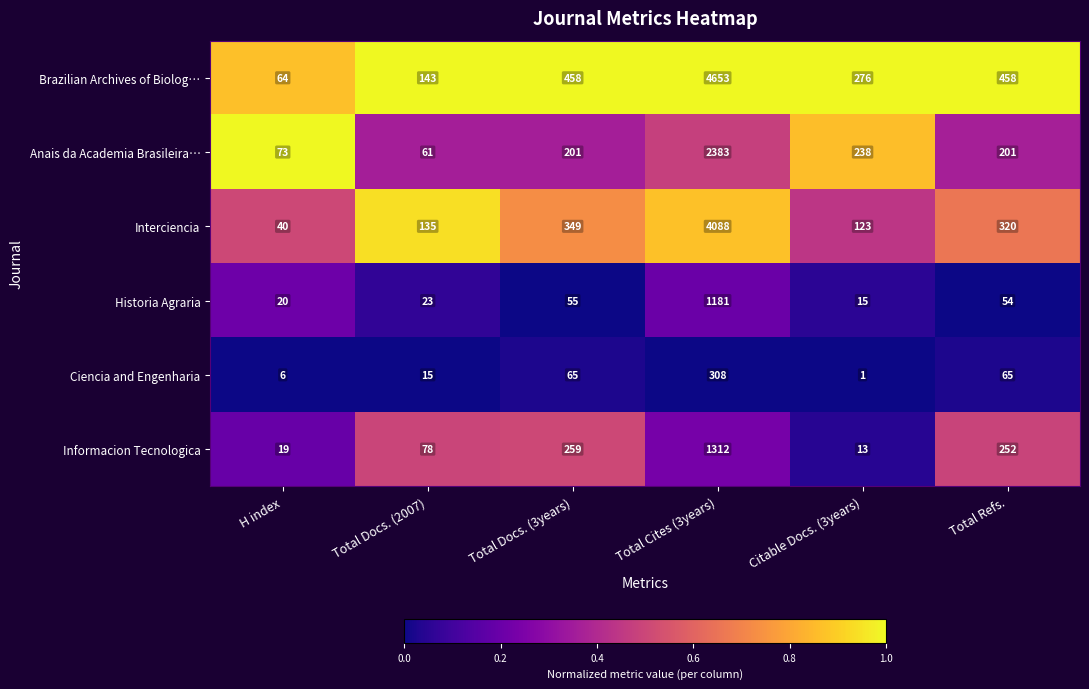

Where does the Informacion Tecnologica series first go above 252?

Total Docs. (3years)